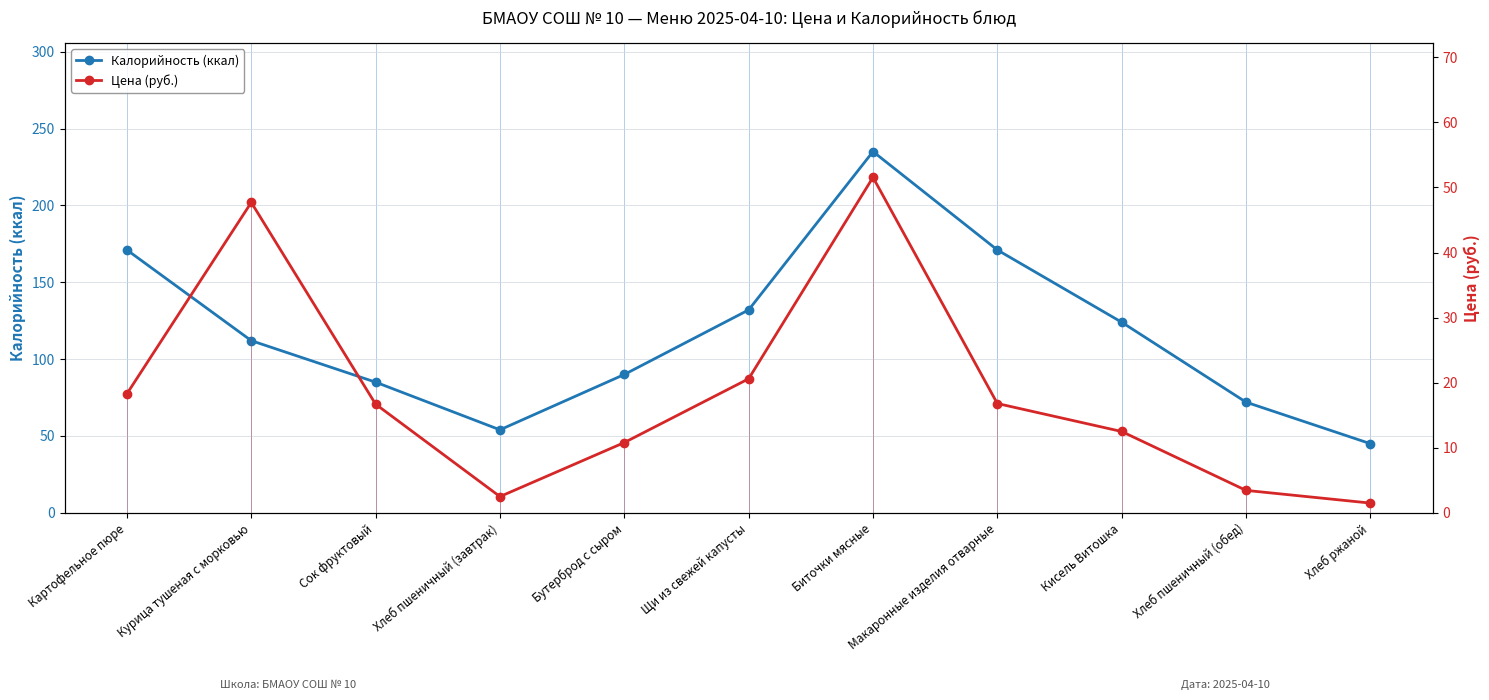

List the series in order of their overall mean, highest first.

Калорийность (ккал), Цена (руб.)